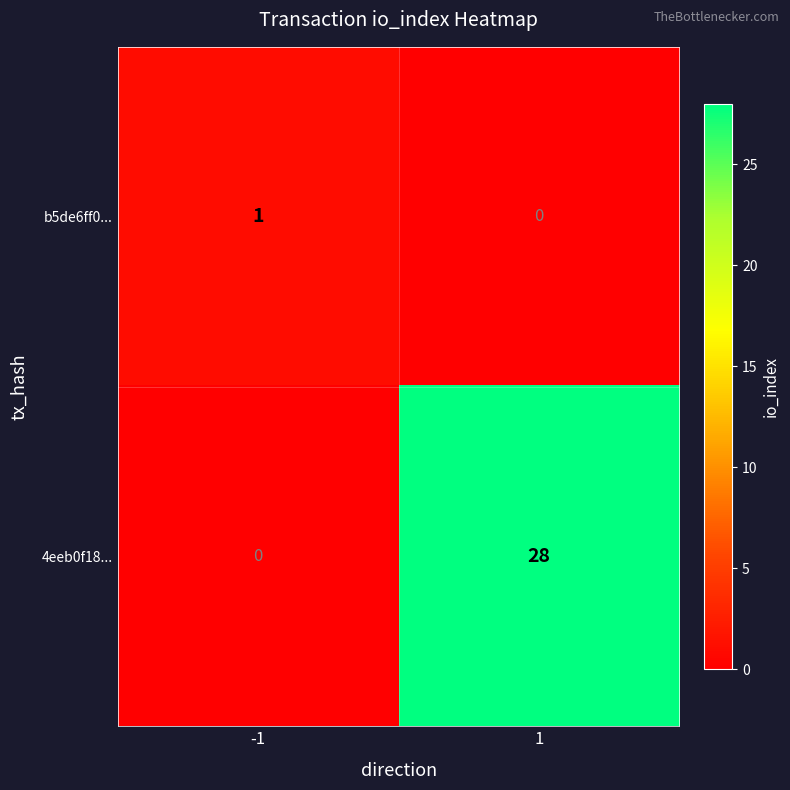

How many values in the 4eeb0f18... series are below 28?

1